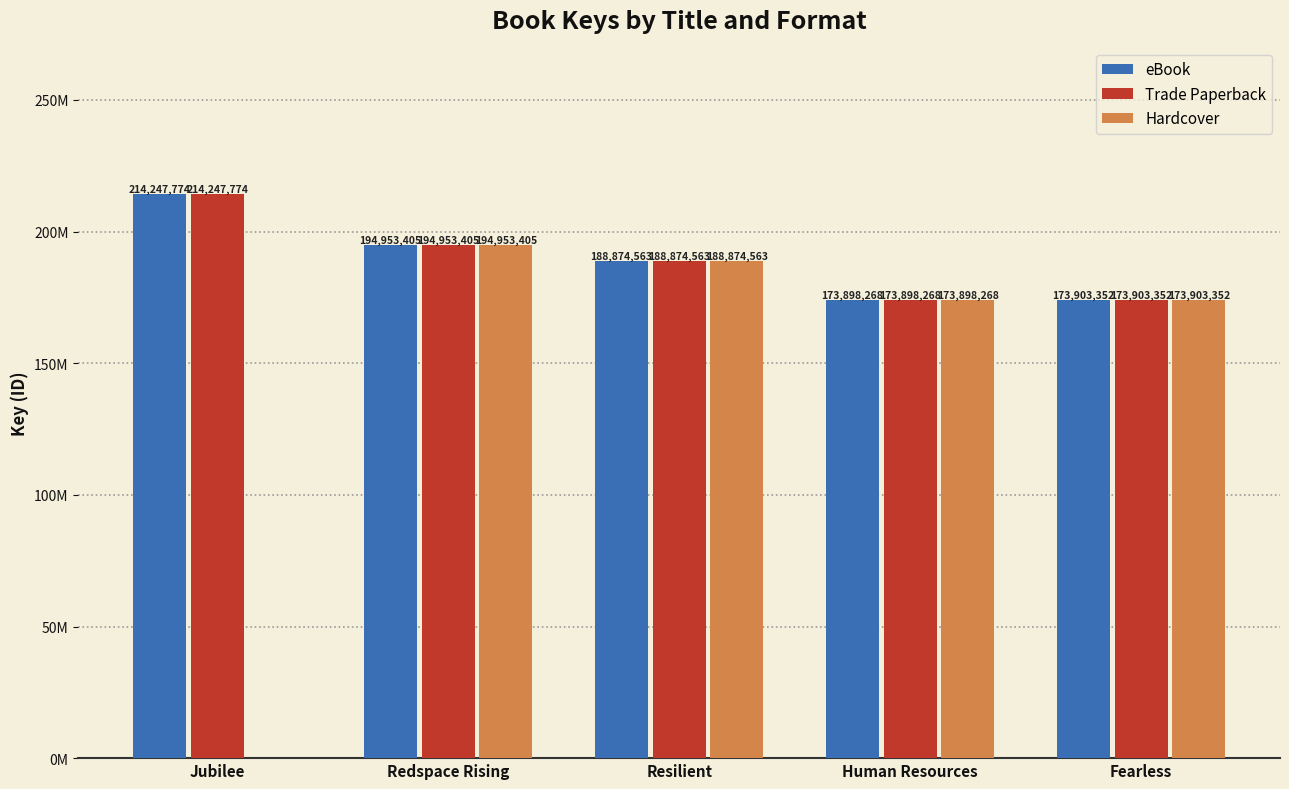

Are the bars grouped side by side (vs. stacked)?

Yes